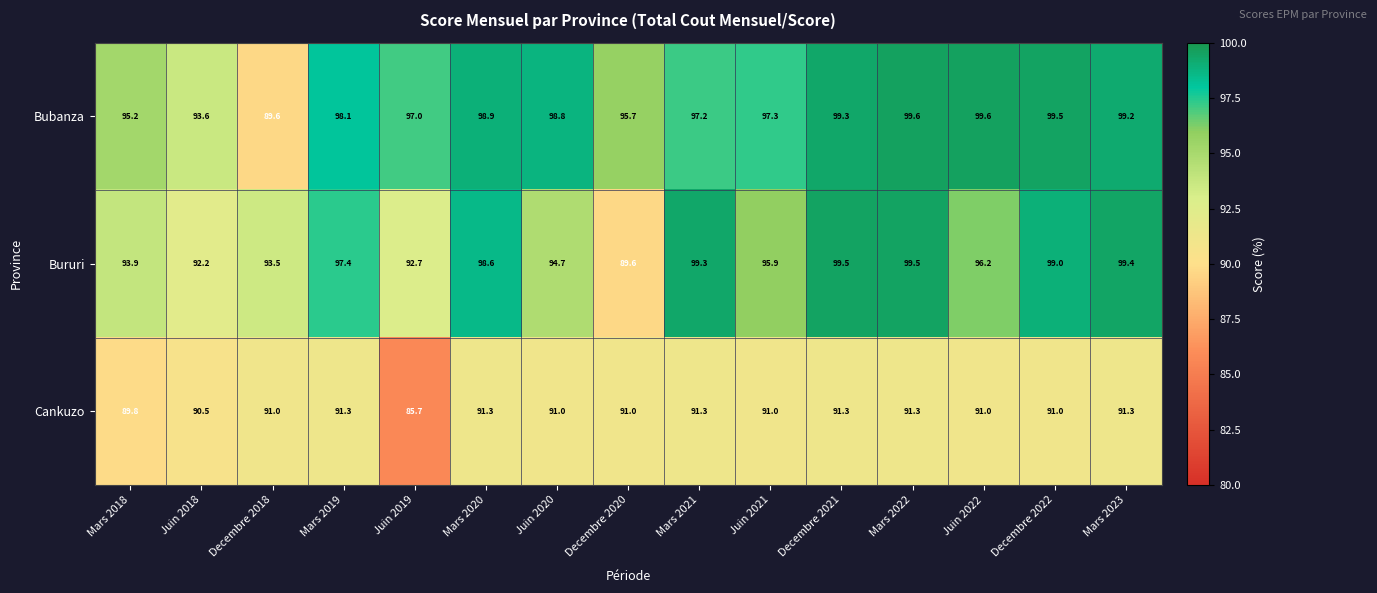

Rank the series at Decembre 2018 from lowest to highest value.

Bubanza, Cankuzo, Bururi